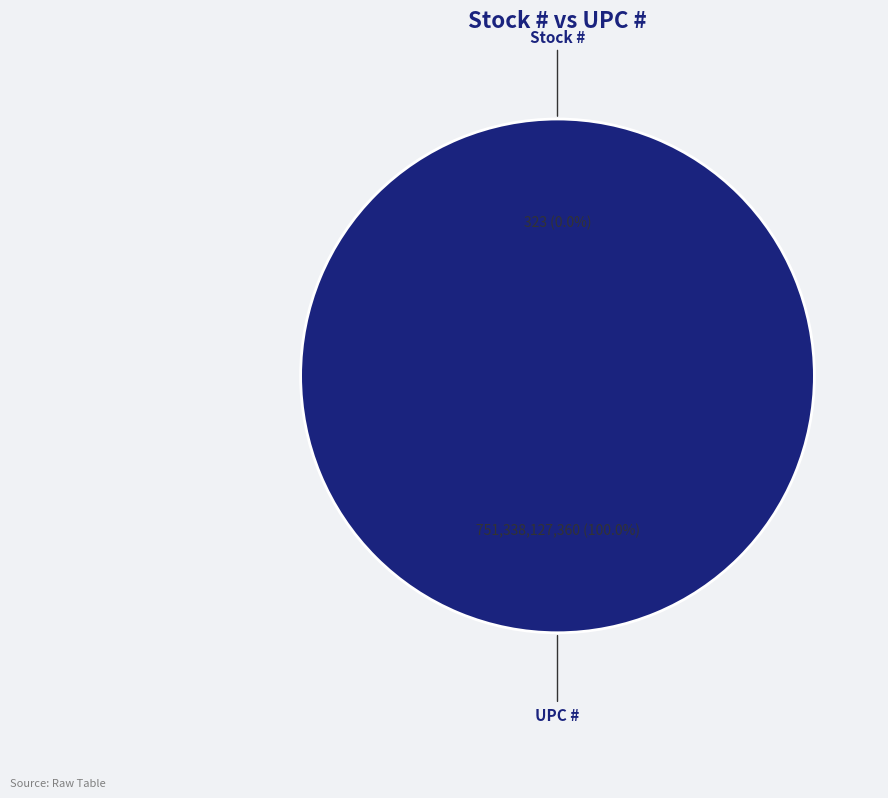

What is the majority slice?

UPC #